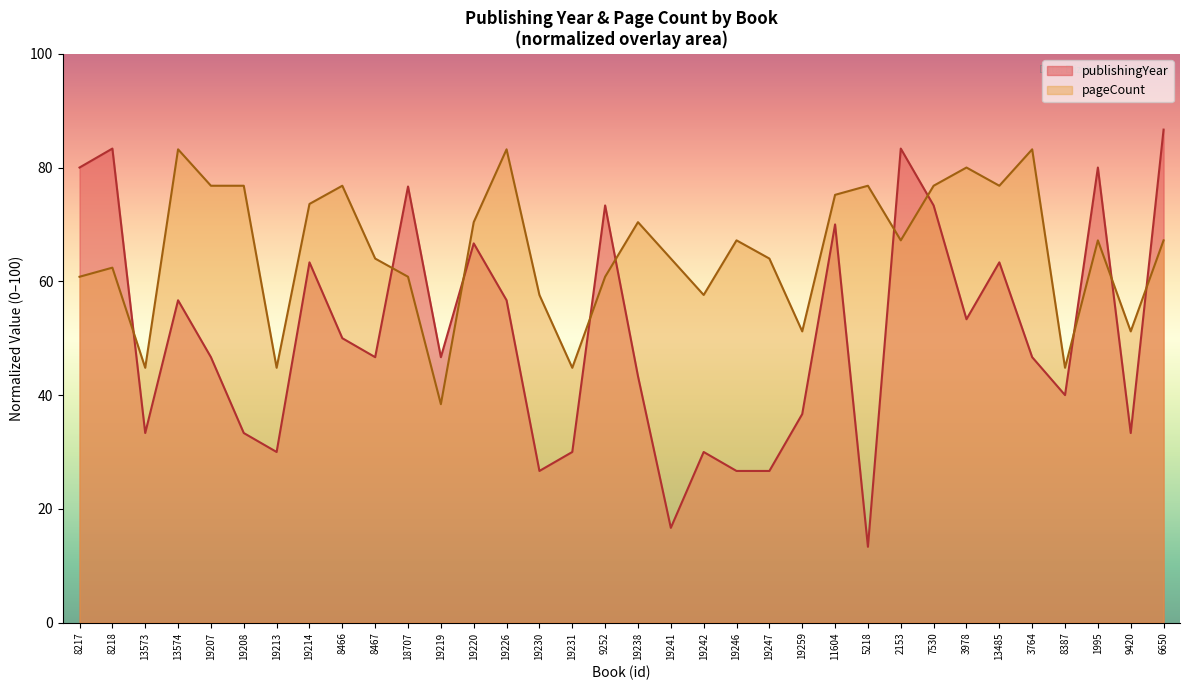

What are all the series names shown in the legend?

publishingYear, pageCount